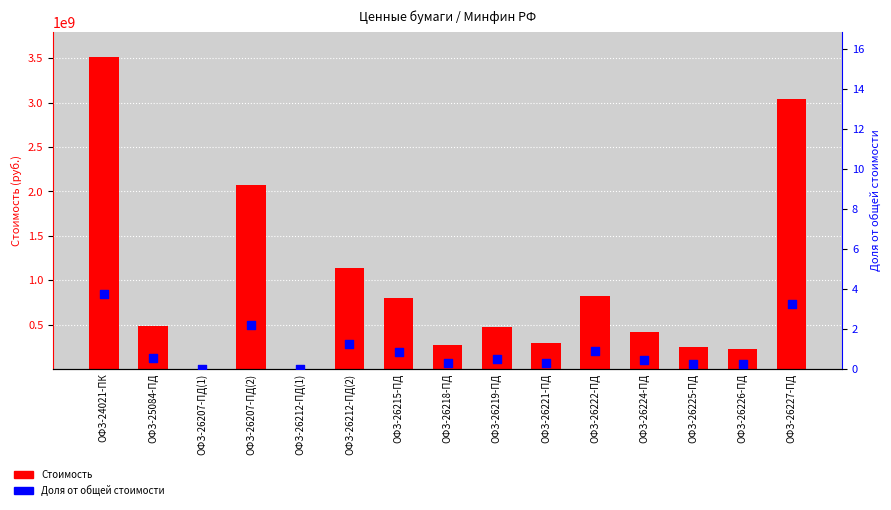

At which category is the sum across all series the highest?

ОФЗ-24021-ПК